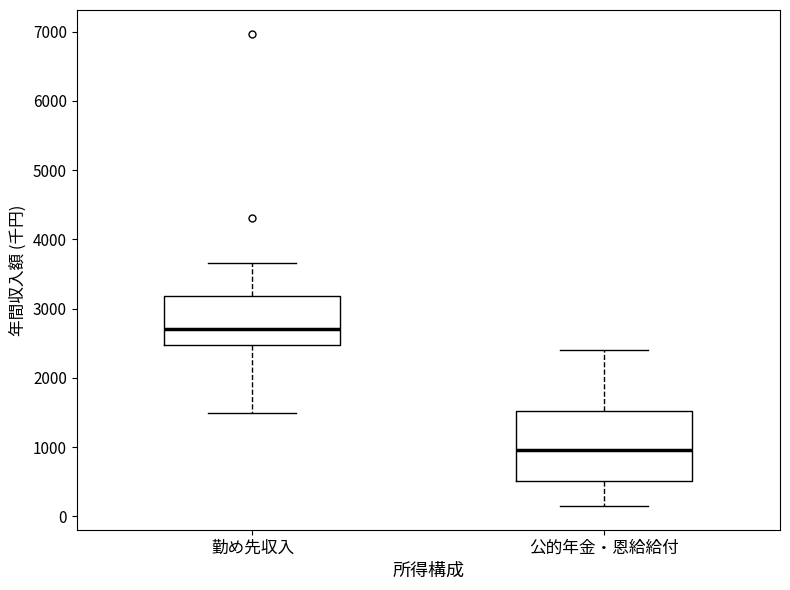

Where is the upper edge of the box for 公的年金・恩給給付 on the y-axis? The values are not printed on the chart, so give them approximately, as read against the axis.

1500